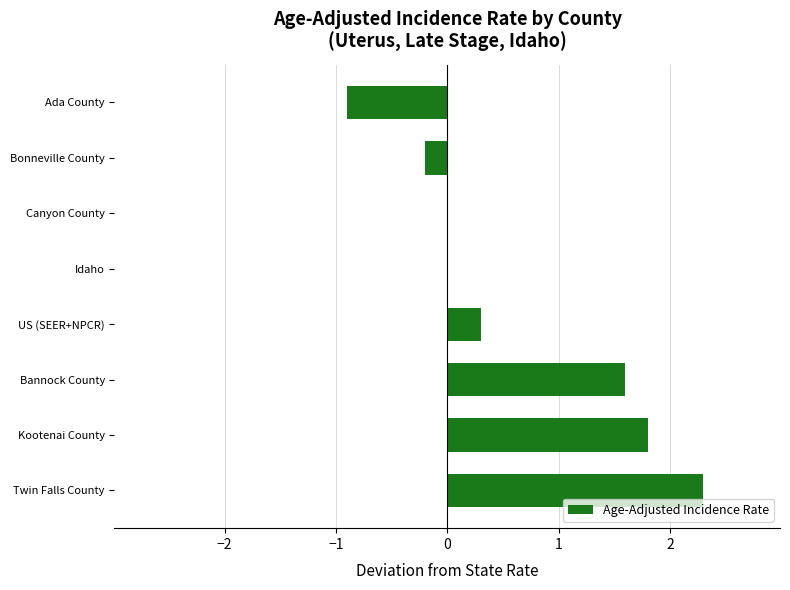

Are the bars horizontal?

Yes